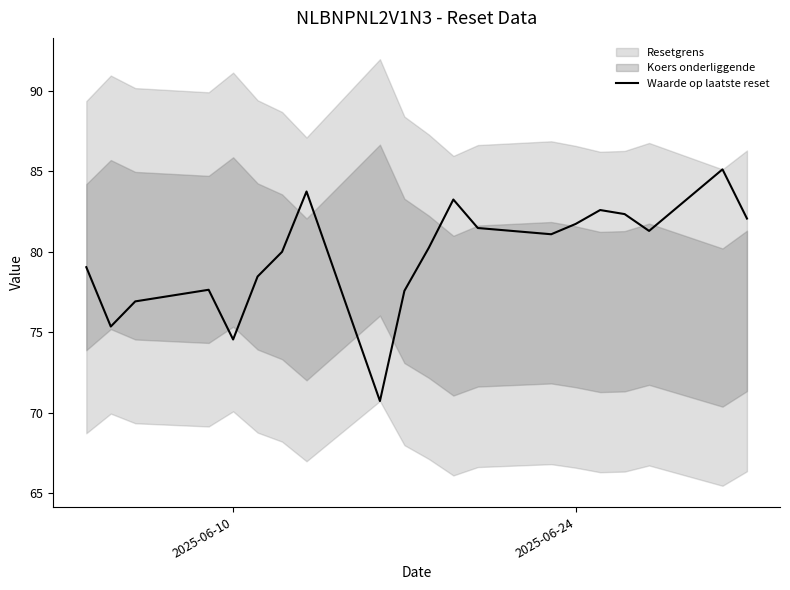

The value at 17 is 39.8. True or false?

False